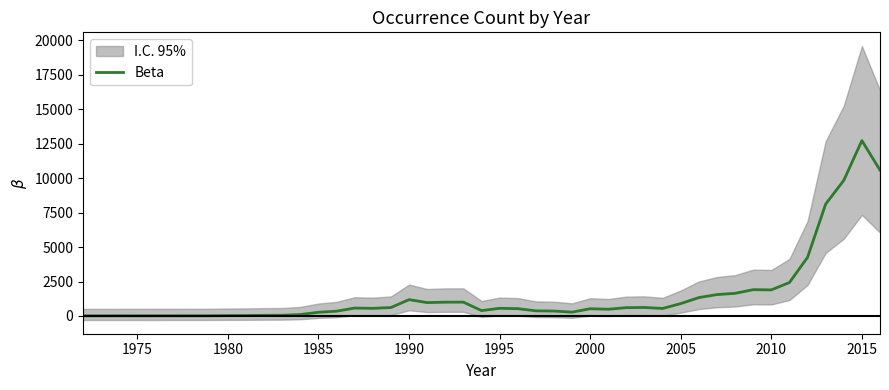

What is the highest value of the Beta series?

12727.5